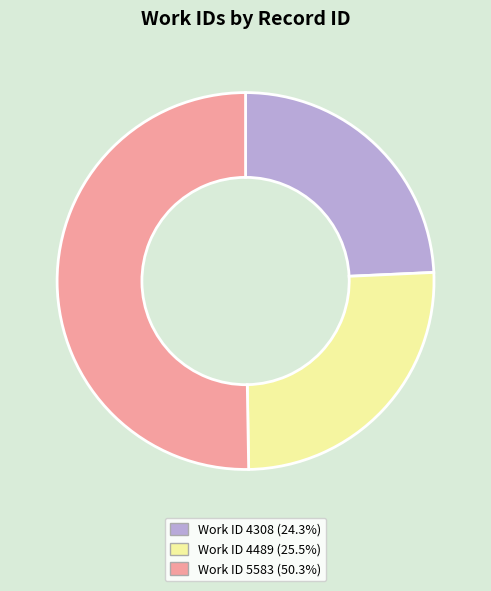

Is Work ID 4489 (25.5%) the majority of the pie?

No